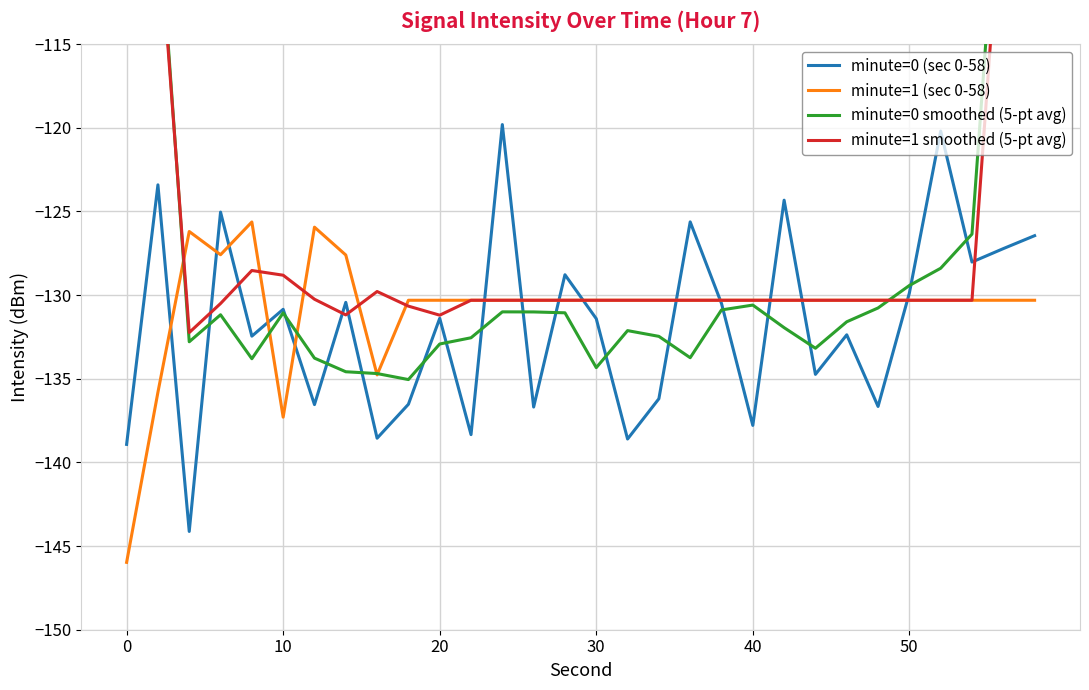

What is the difference between the maximum and minimum values in the minute=1 smoothed (5-pt avg) series?

54.1